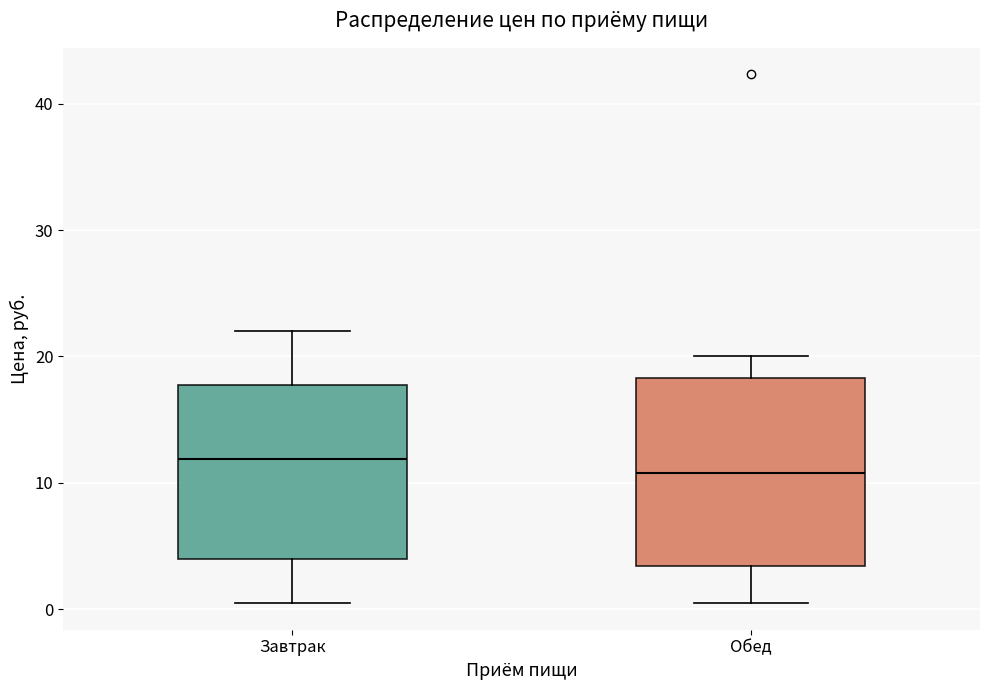

Which box has the highest median line?

Завтрак